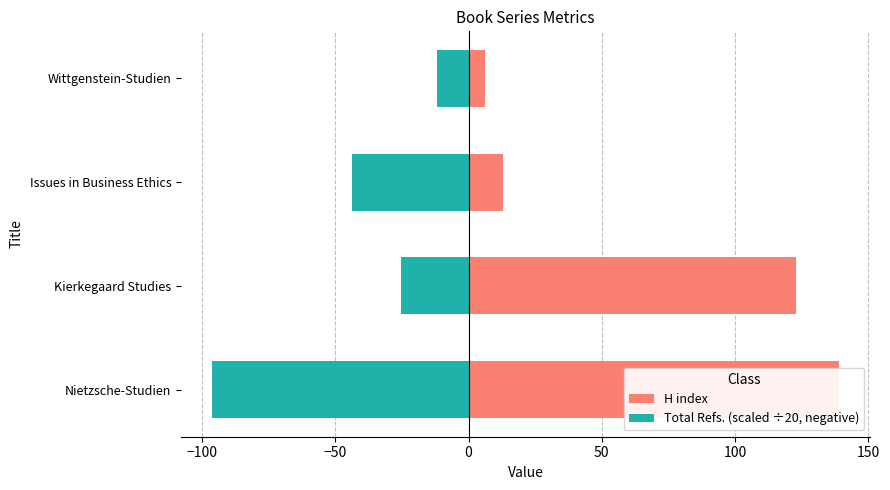

Does the chart contain stacked bars?

No